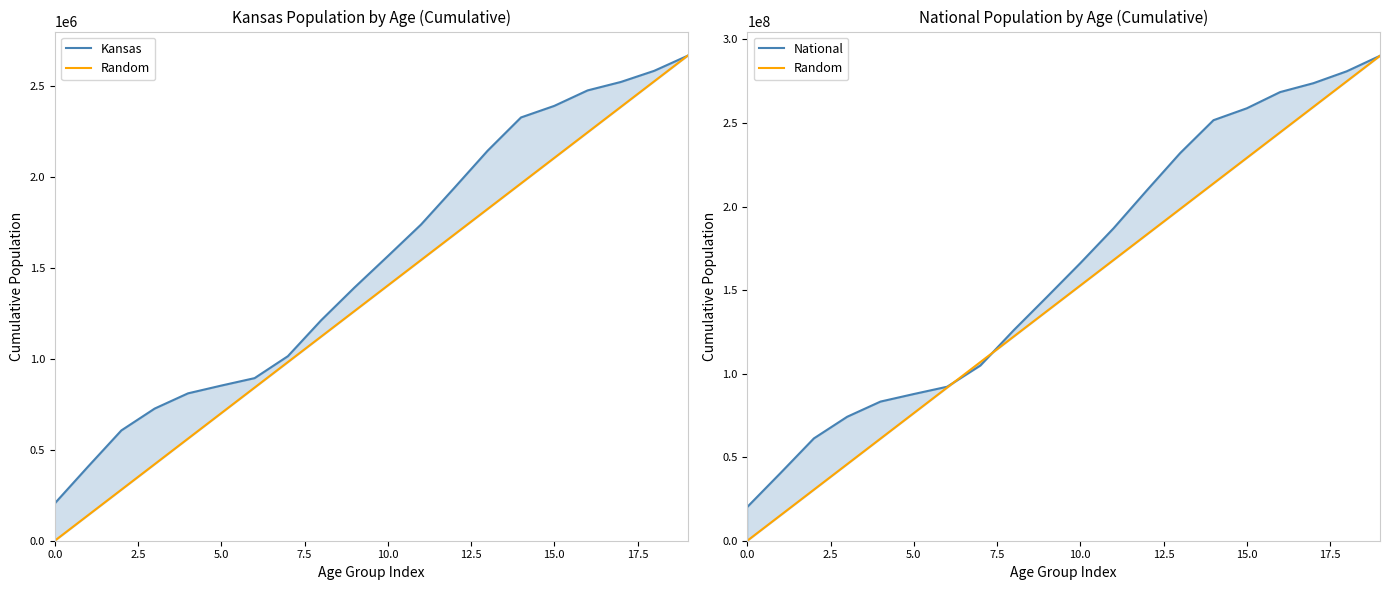

True or false: Kansas and National cross at least once.

False